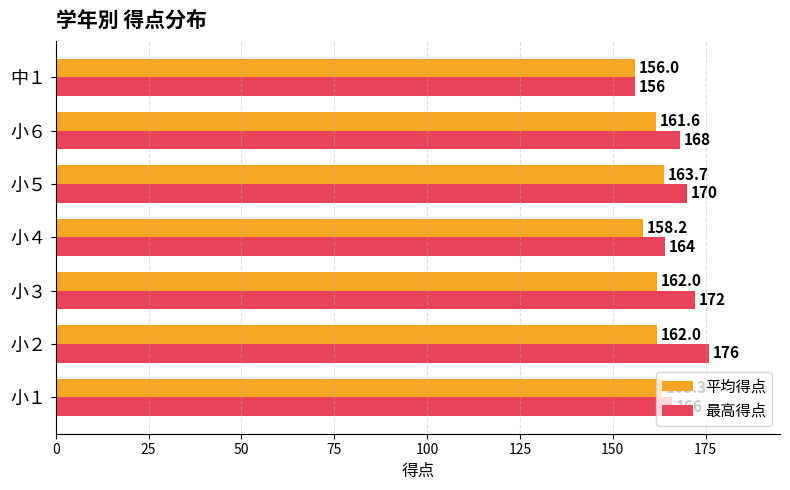

At which label is 平均得点 closest to 159?

小４